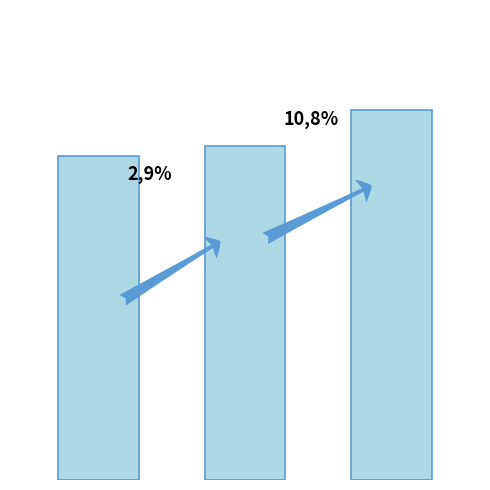

The chart shows a value of 23.6 at 11:00. True or false?

True